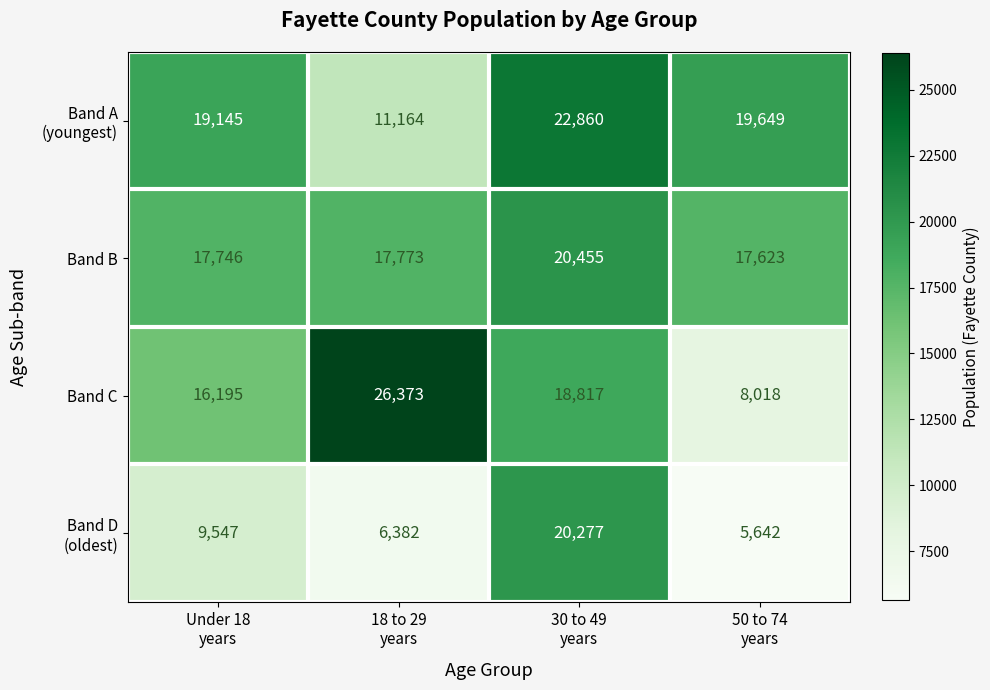

What is the maximum value shown in the chart?

26373